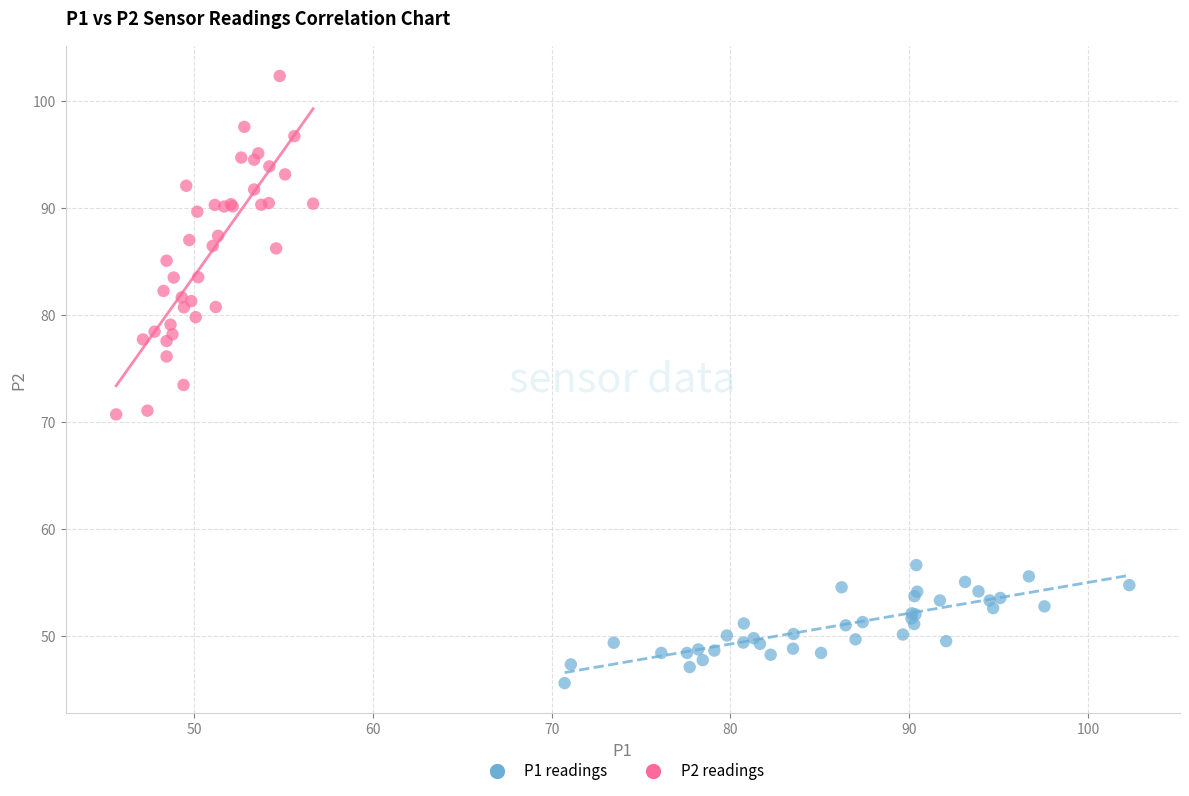

Which series contains the highest Y value?

P2 readings